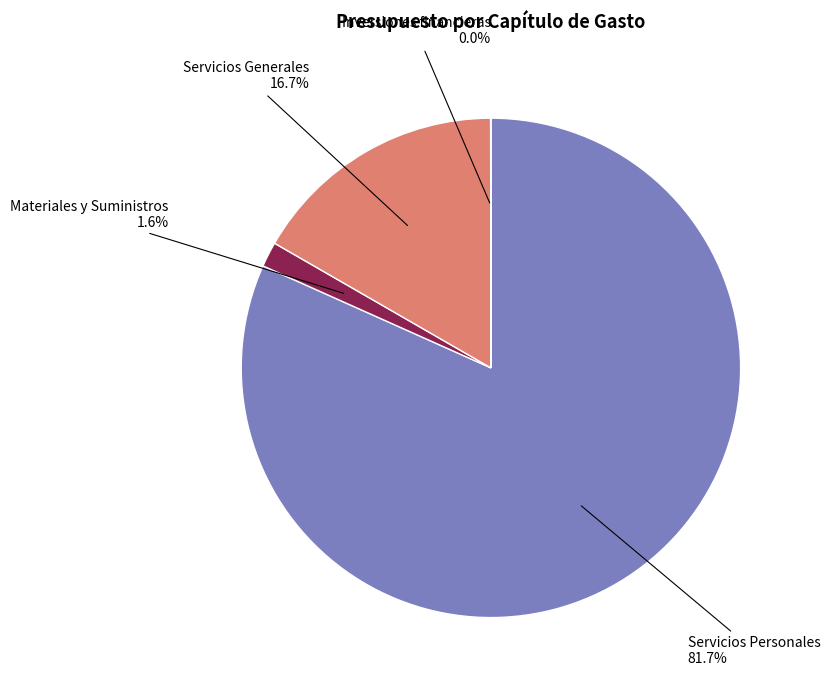

Is there any slice that represents more than half of the pie?

Yes